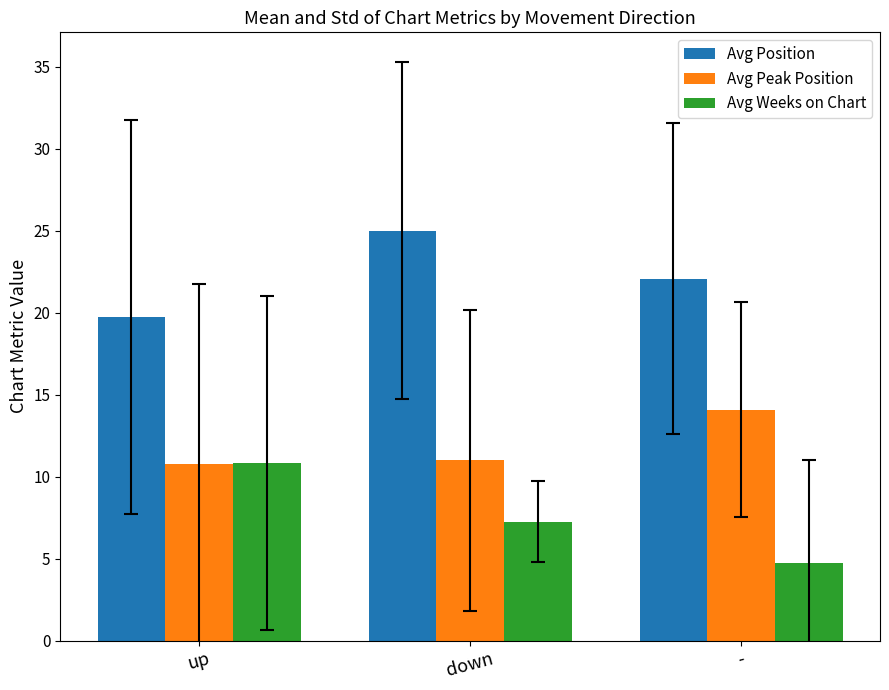

Read the Avg Weeks on Chart value at up.

10.8